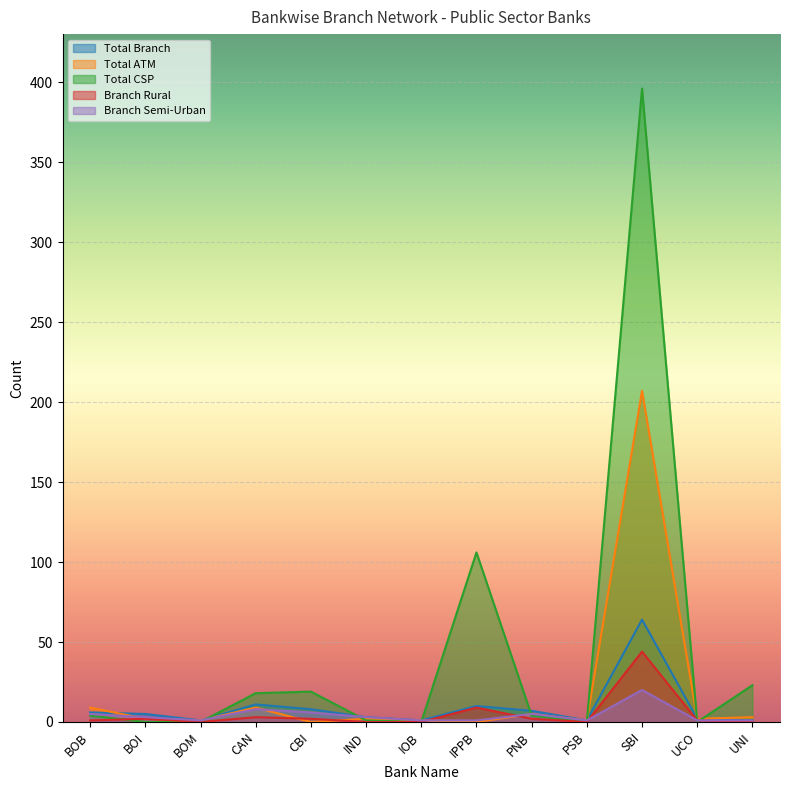

True or false: Branch Rural and Total Branch cross at least once.

False